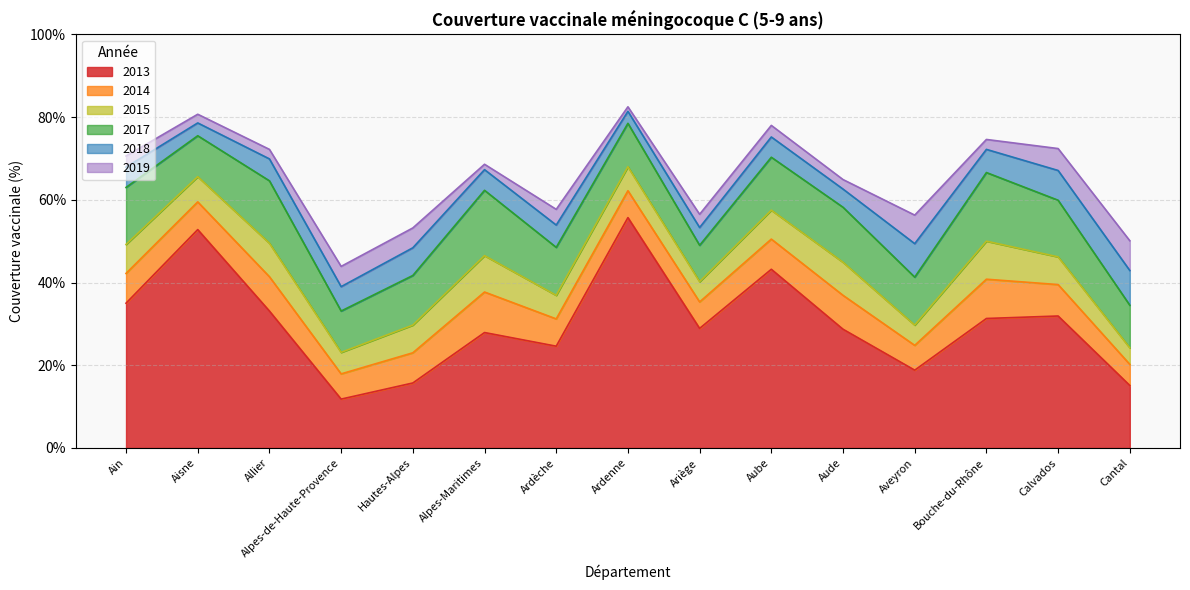

The 2014 series shows 70.8 at Allier. True or false?

False